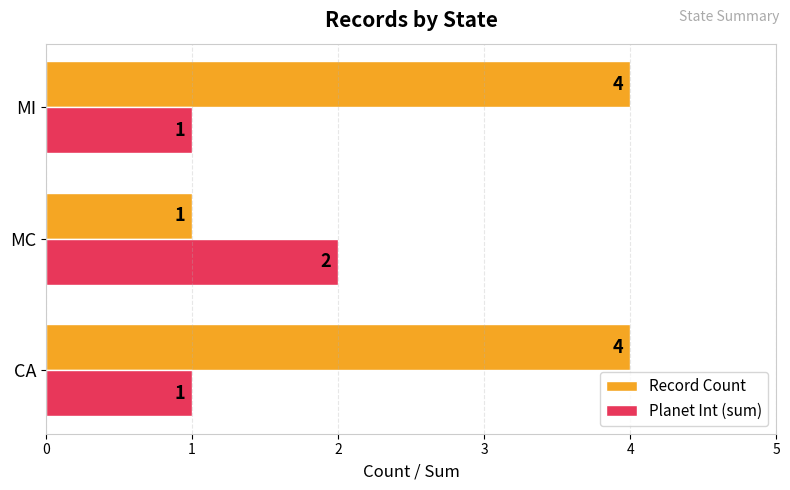

What is the difference between the maximum and minimum values in the Record Count series?

3